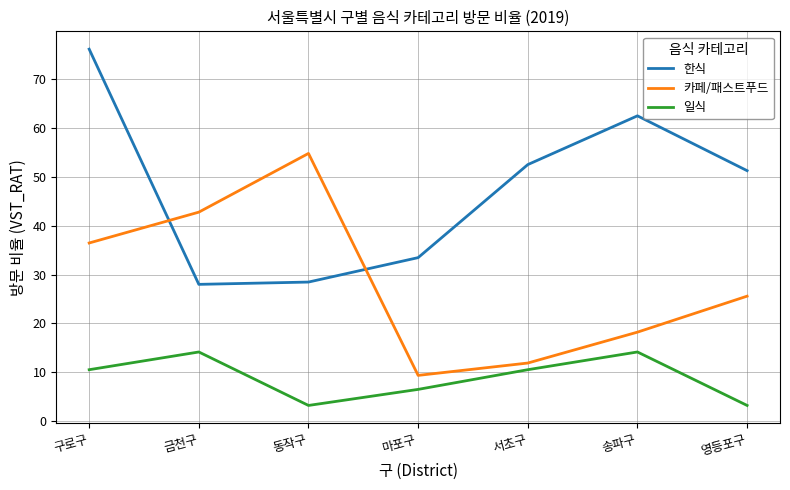

Reading left to right, list all the values displayed in this chart.

한식: 76.0	28.0	28.5	33.5	52.5	62.4	51.2
카페/패스트푸드: 36.4	42.7	54.7	9.4	11.9	18.2	25.6
일식: 10.6	14.2	3.3	6.5	10.6	14.2	3.3